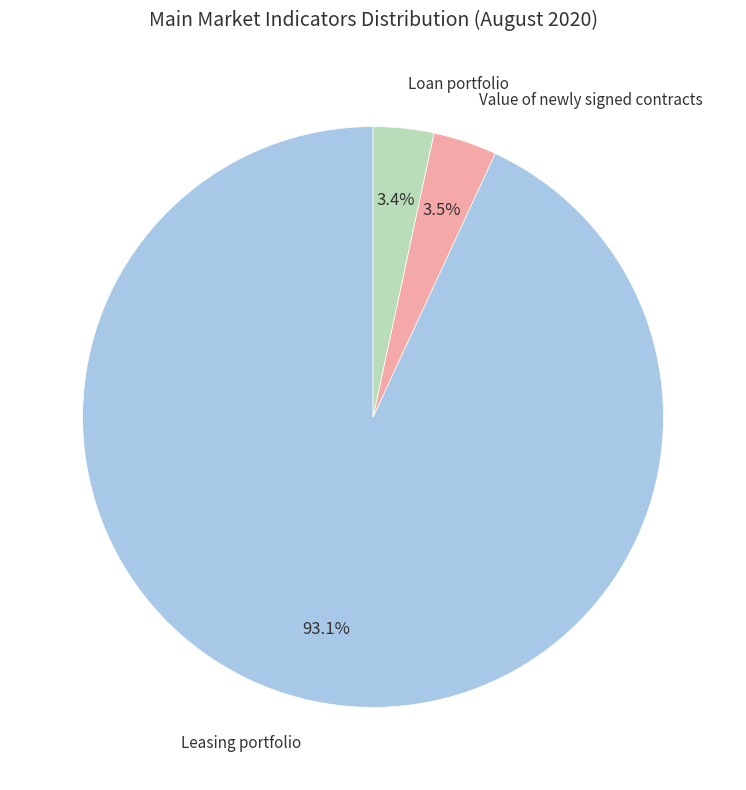

Is there a majority slice in this chart?

Yes